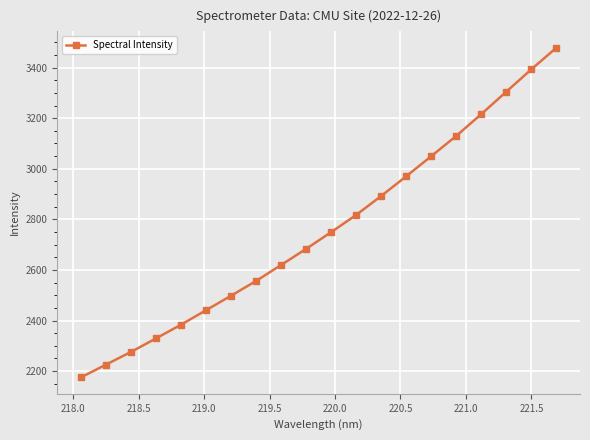

What is the maximum value shown in the chart?

3478.0